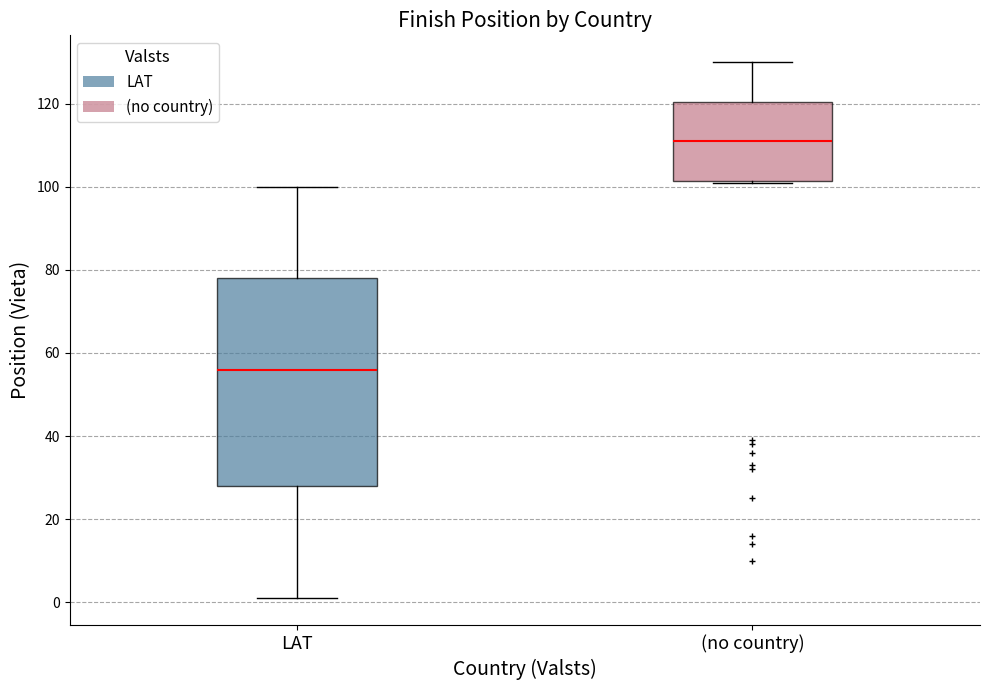

Reading left to right, read every box against the y-axis: the position of its median line, the range the box covers, and the ends of its whiskers. The values are not printed on the chart, so give them approximately, as read against the axis.

LAT: median 56, box 28 to 78, whiskers 2 to 100
(no country): median 112, box 102 to 120, whiskers 102 to 130